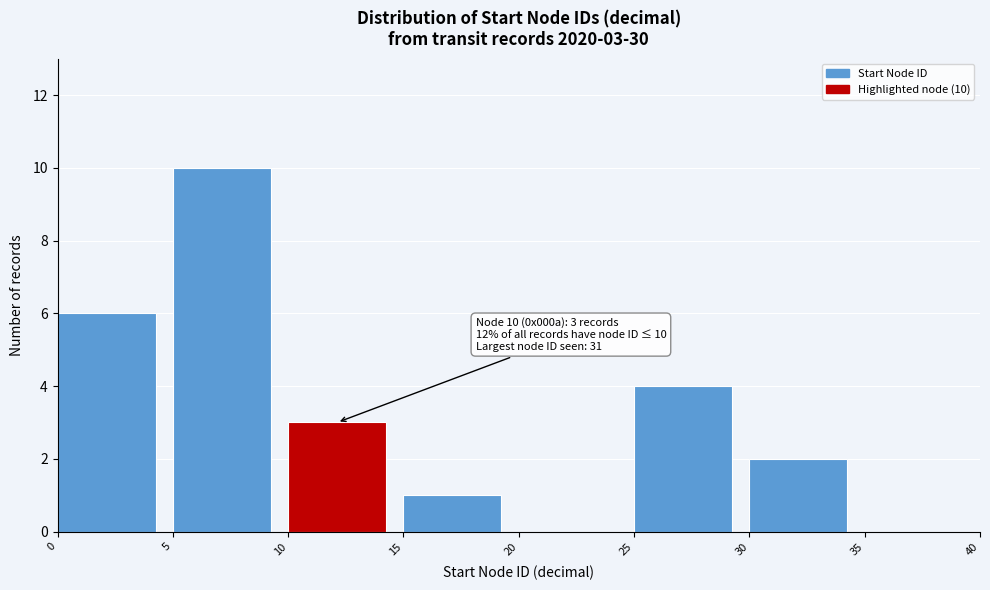

Over which range of the x-axis is the bar tallest?

5 to 10